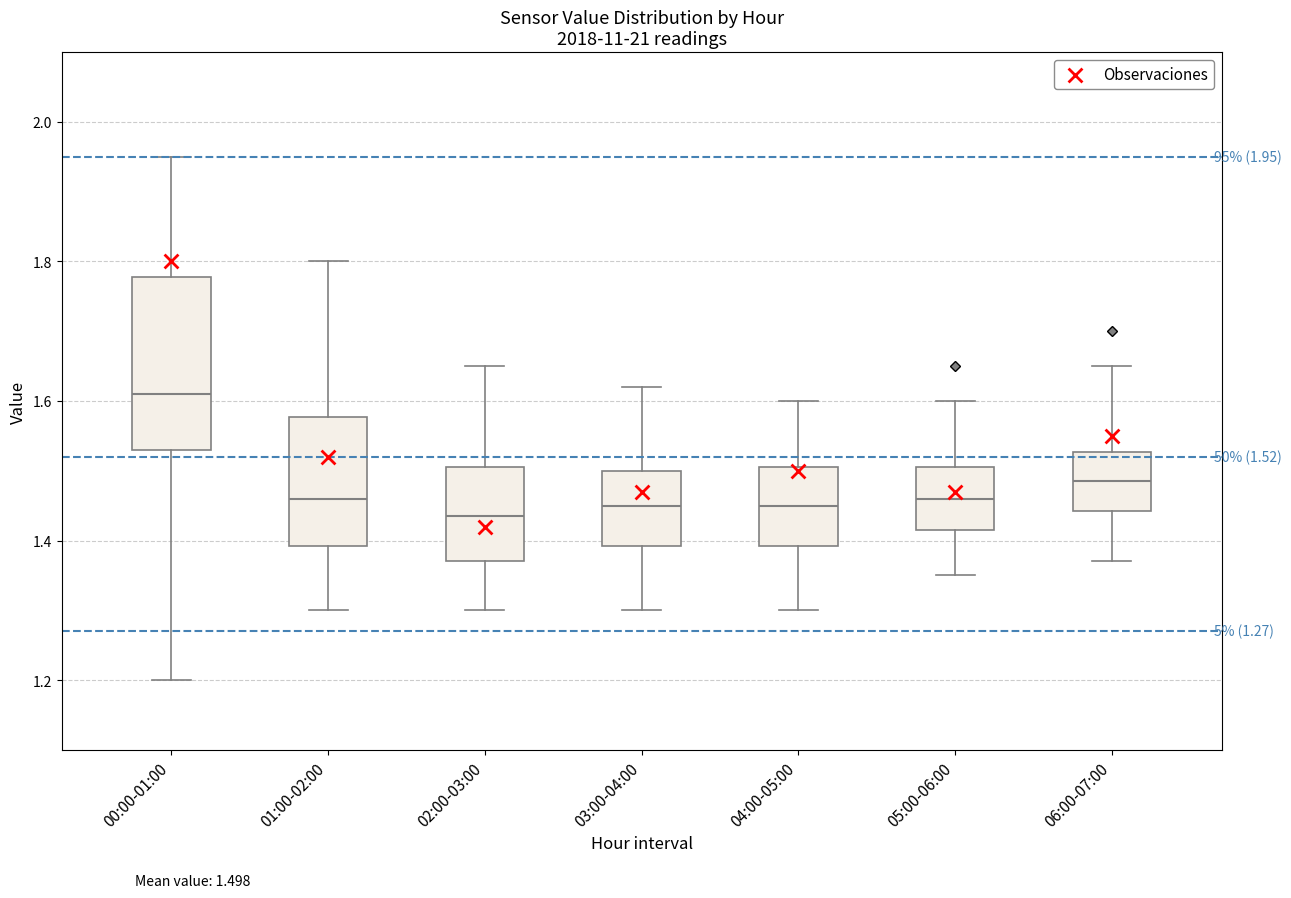

Which box's median line is the highest?

00:00-01:00